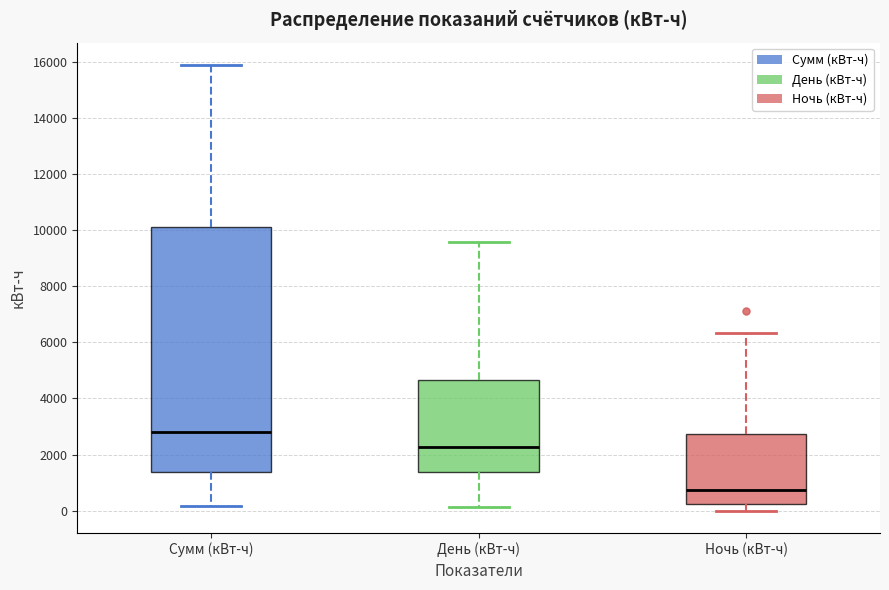

Reading left to right, read every box against the y-axis: the position of its median line, the range the box covers, and the ends of its whiskers. The values are not printed on the chart, so give them approximately, as read against the axis.

Сумм (кВт-ч): median 2800, box 1400 to 10200, whiskers 200 to 15800
День (кВт-ч): median 2200, box 1400 to 4600, whiskers 200 to 9600
Ночь (кВт-ч): median 800, box 200 to 2800, whiskers 0 to 6400